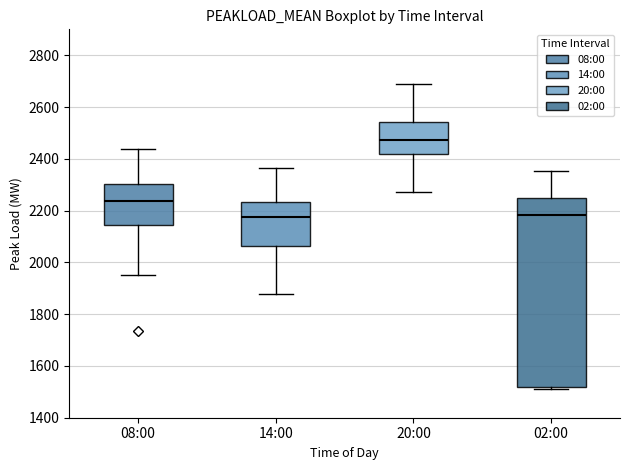

Where does the upper whisker of the box for 02:00 end on the y-axis? The values are not printed on the chart, so give them approximately, as read against the axis.

2360